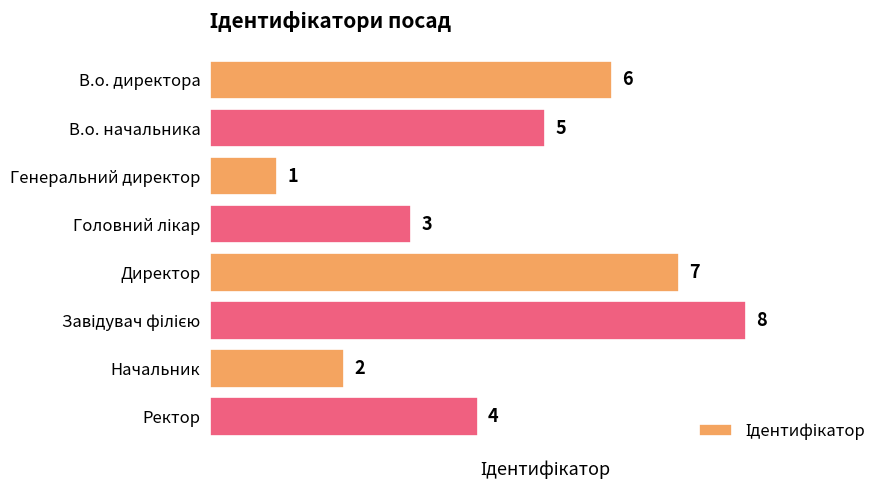

Reading top to bottom, what are all the values shown in this chart?

6	5	1	3	7	8	2	4